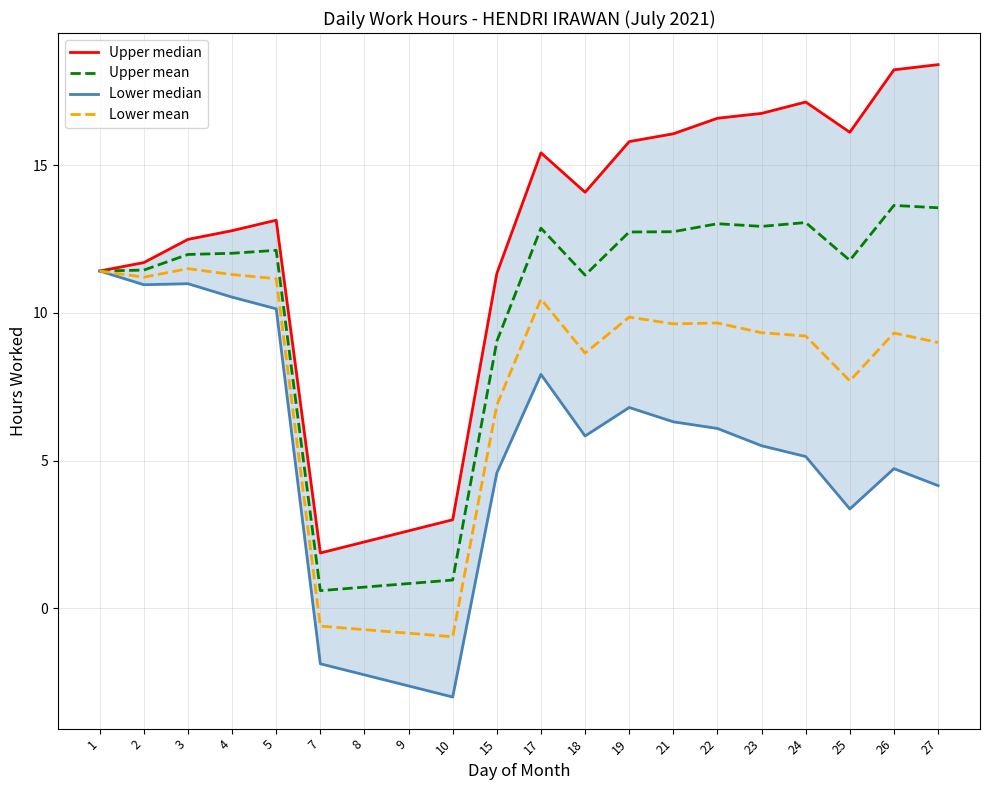

The Upper mean series shows 17.0 at 1. True or false?

False